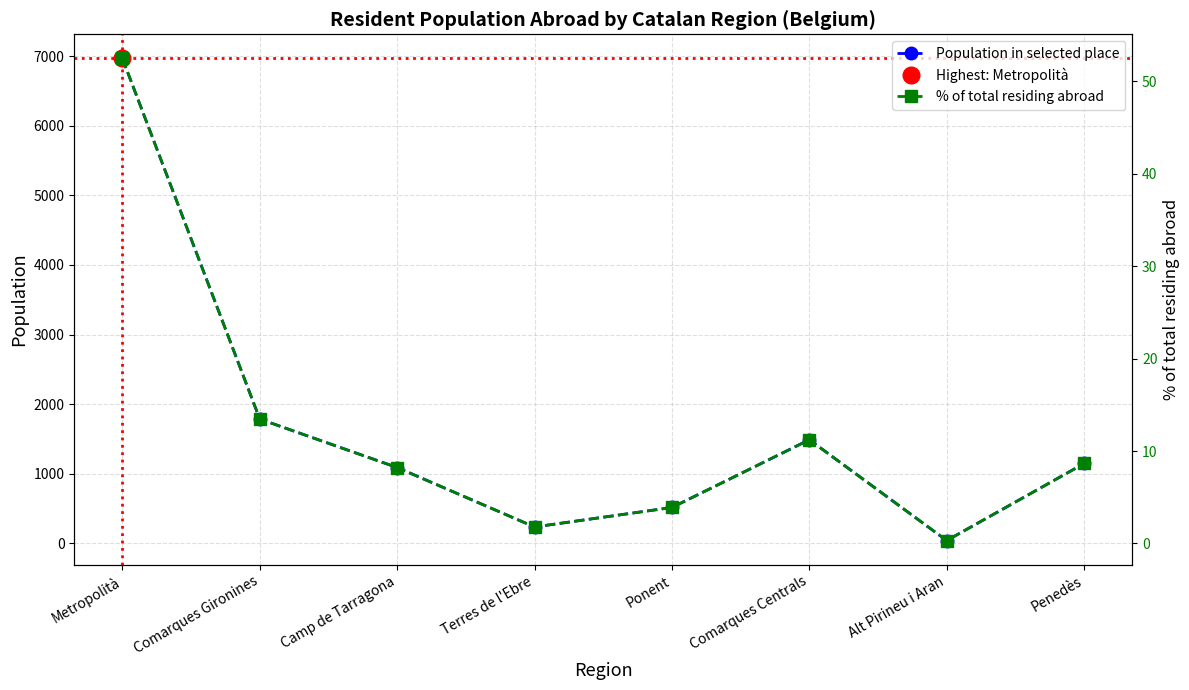

Reading left to right, what are all the values shown in this chart?

Population in selected place: 6967.0	1786.0	1090.0	236.0	516.0	1489.0	41.0	1148.0
% of total residing abroad: 52.5	13.5	8.2	1.8	3.9	11.2	0.3	8.7